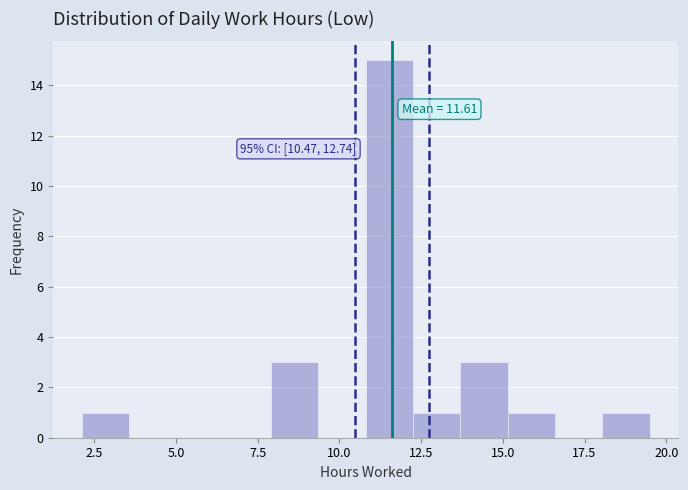

Read against the x-axis, roughly where is the centre of the tallest bar?

11.5